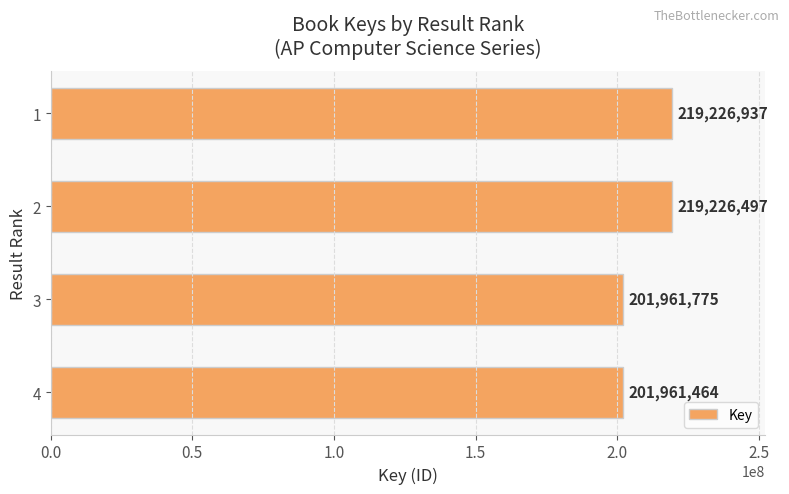

At which label is the value closest to 210594200?

2